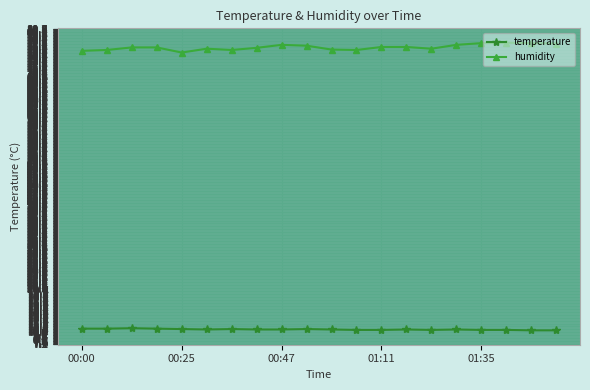

What is the minimum value shown in the chart?

10.3